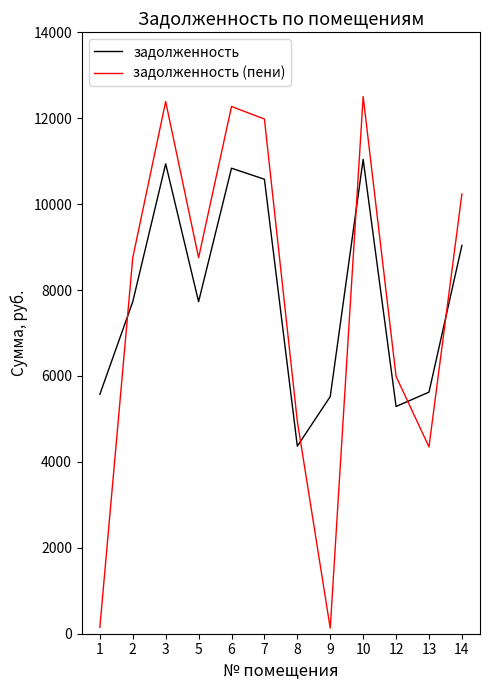

True or false: задолженность (пени) and задолженность cross at least once.

True